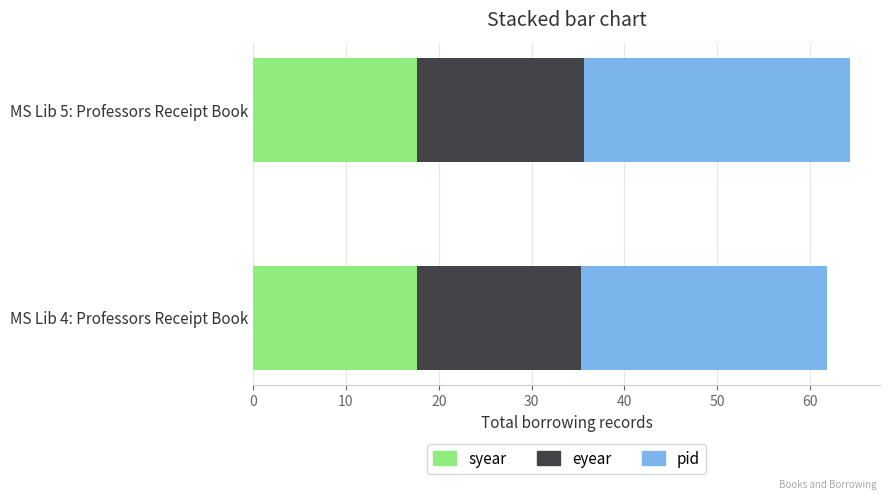

What is the total value across all series at MS Lib 4: Professors Receipt Book?

61.9